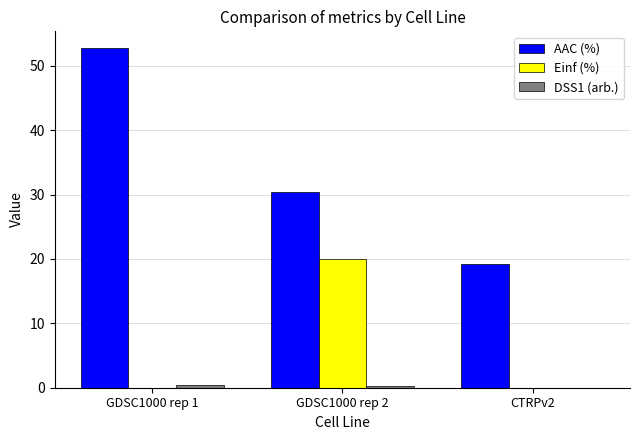

The value of AAC (%) at CTRPv2 is 4.8. True or false?

False